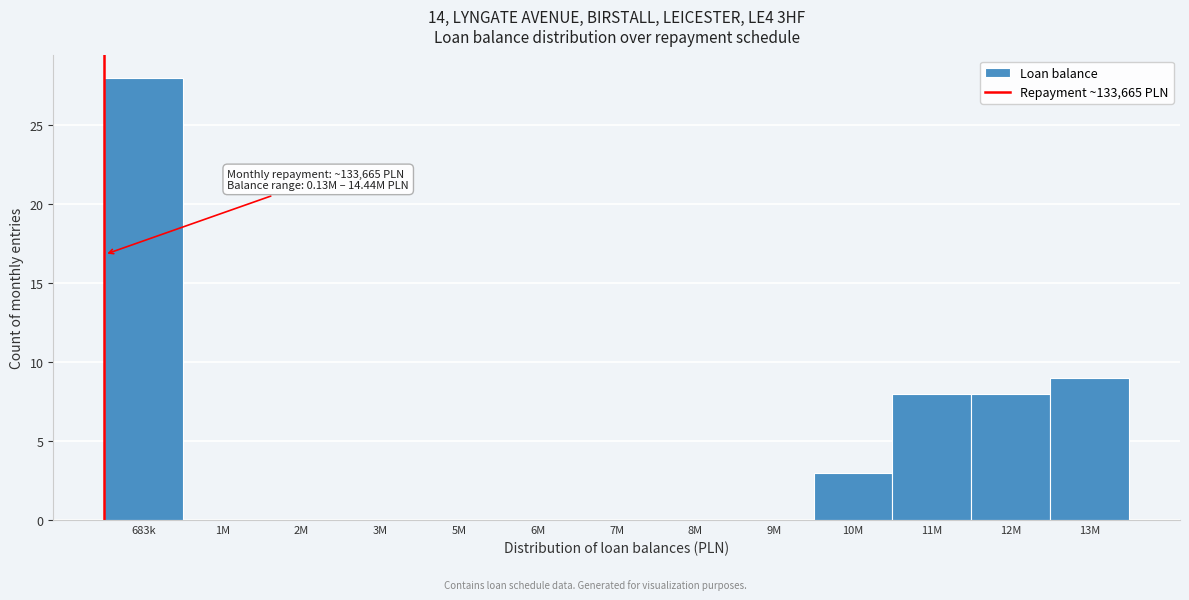

Reading left to right, list all the values displayed in this chart.

683k=28	1M=0	2M=0	3M=0	5M=0	6M=0	7M=0	8M=0	9M=0	10M=3	11M=8	12M=8	13M=9